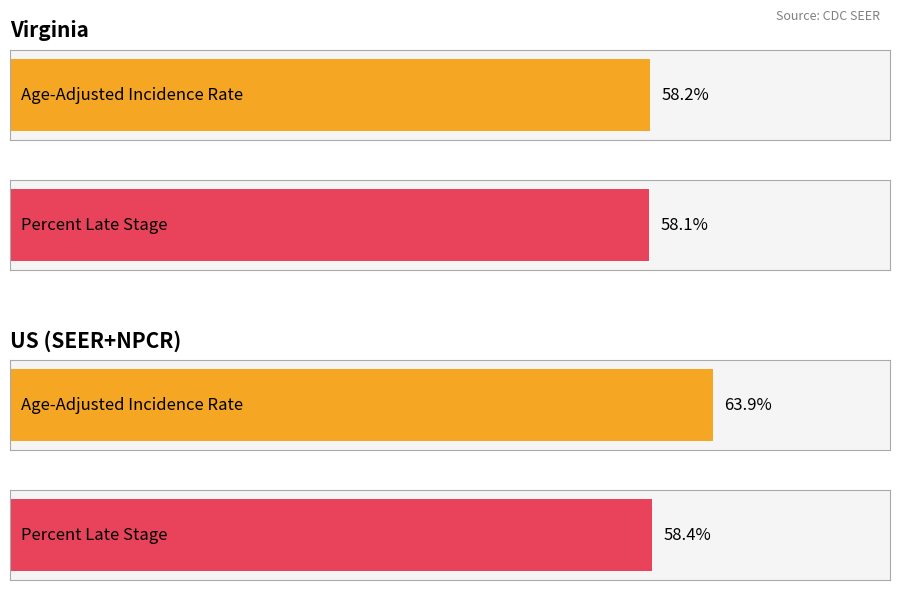

Reading left to right, extract all data points from this chart.

Age-Adjusted Incidence Rate: Virginia=58.2	US (SEER+NPCR)=63.9
Percent Late Stage: Virginia=58.1	US (SEER+NPCR)=58.4